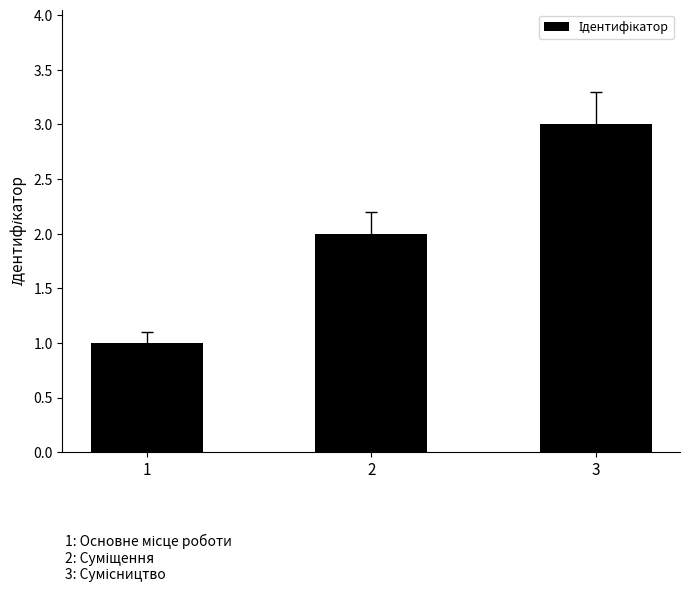

What is the ratio of the value at 3 to the value at 2?

1.5